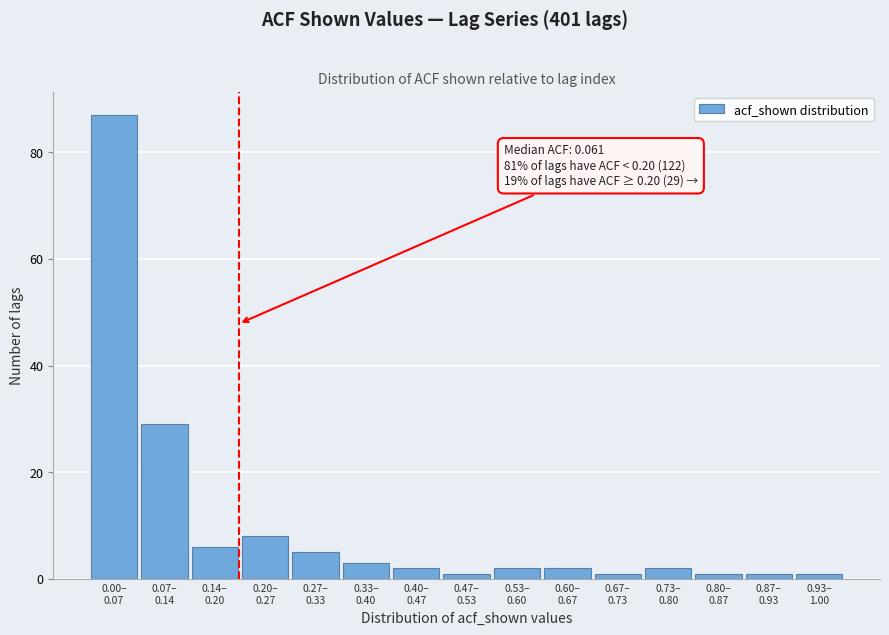

Reading right to left, extract all data points from this chart.

1	1	1	2	1	2	2	1	2	3	5	8	6	29	87